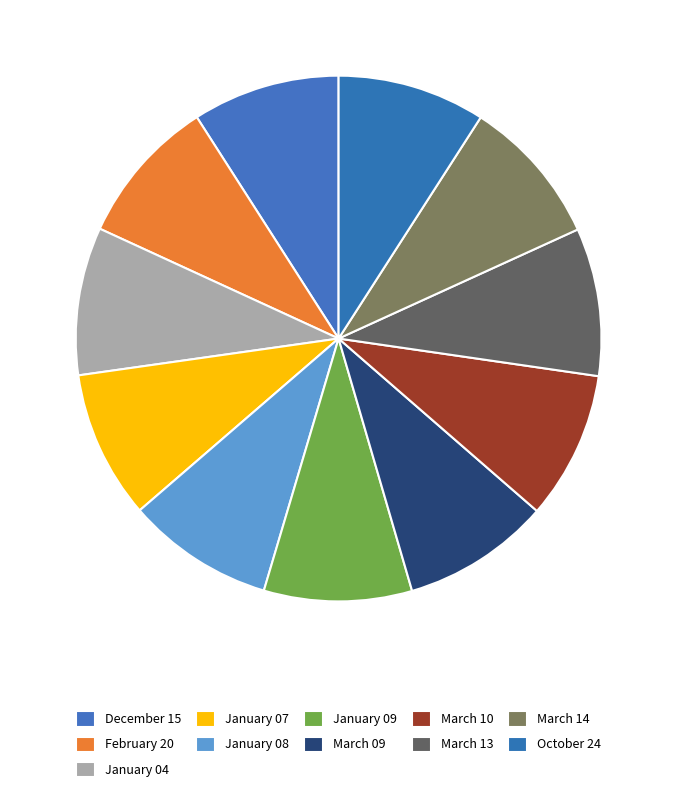

Which slice is the largest?

January 04